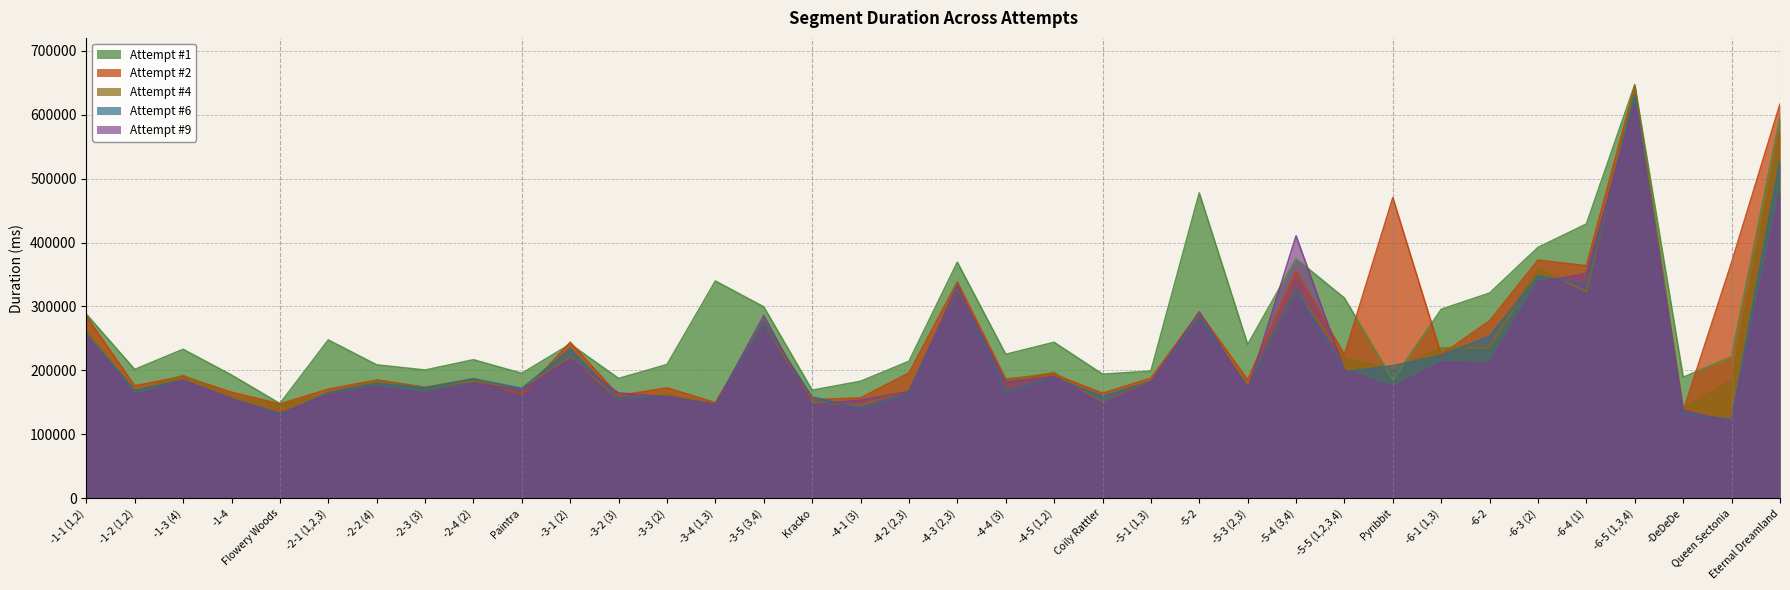

How many distinct data groups are displayed?

5